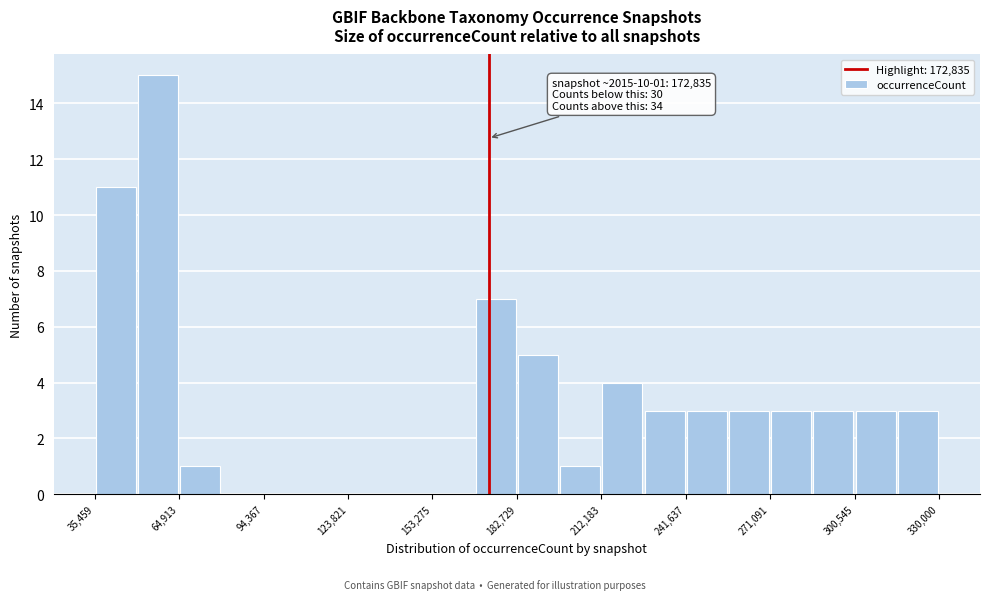

Read against the x-axis, roughly where is the centre of the tallest bar?

60000